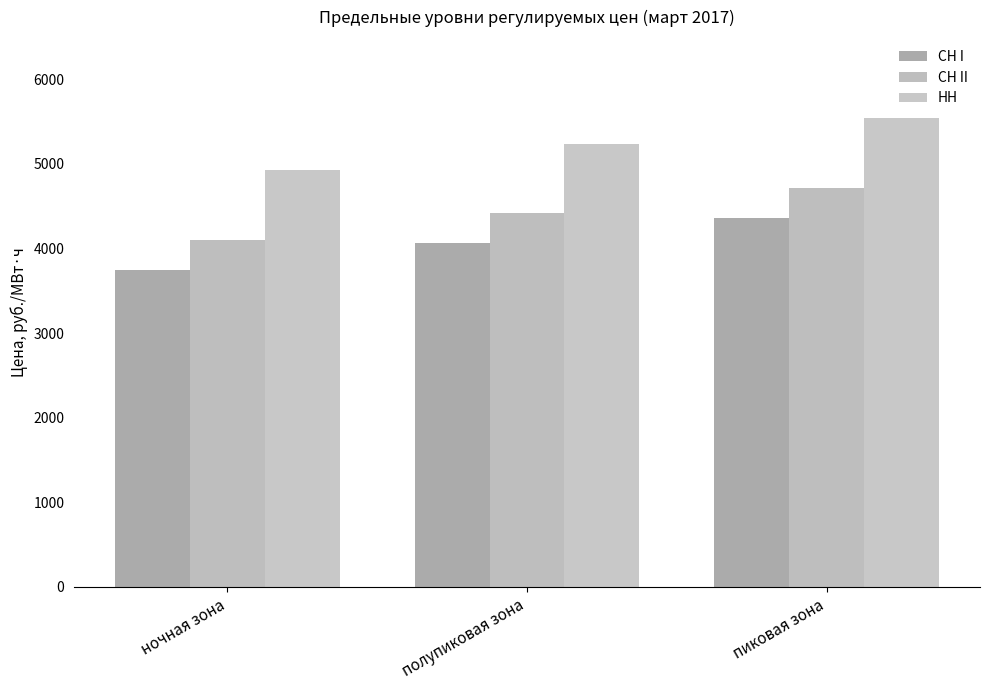

How many bars are there in each group?

3